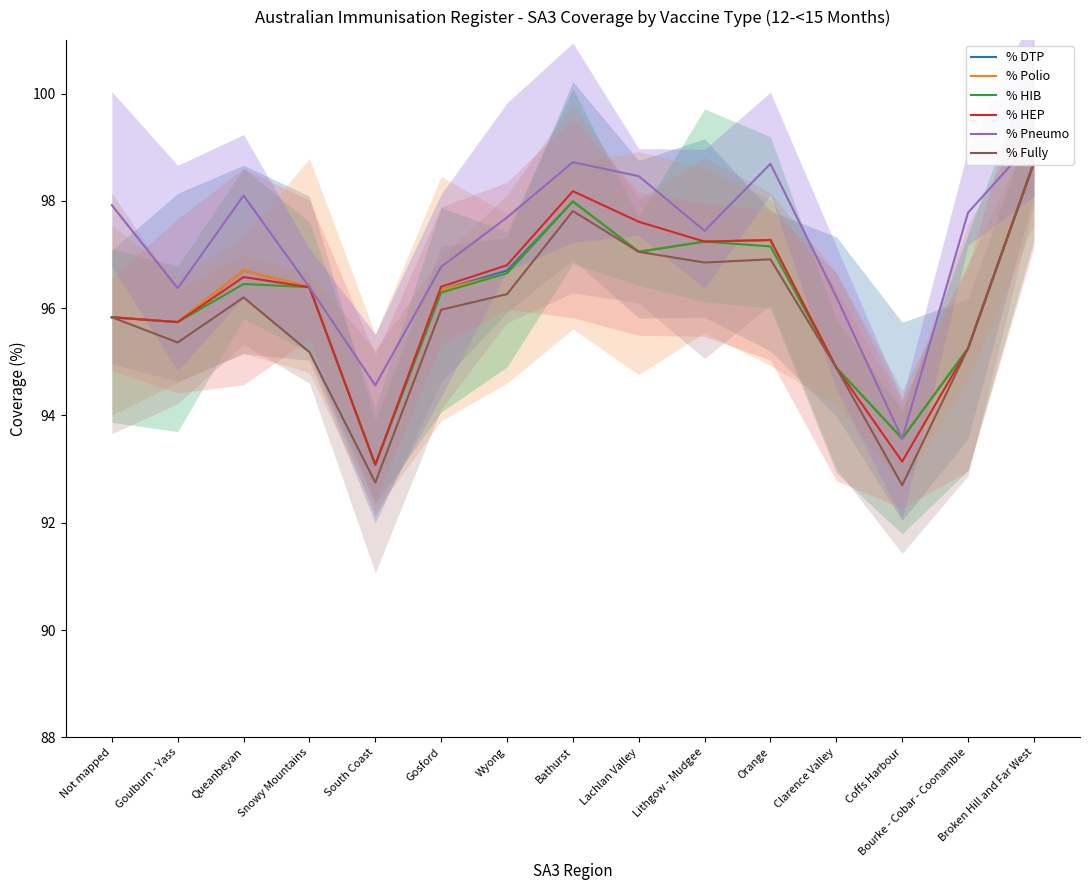

At Gosford, list the series in order from largest to smallest.

% Pneumo, % HEP, % DTP, % Polio, % HIB, % Fully